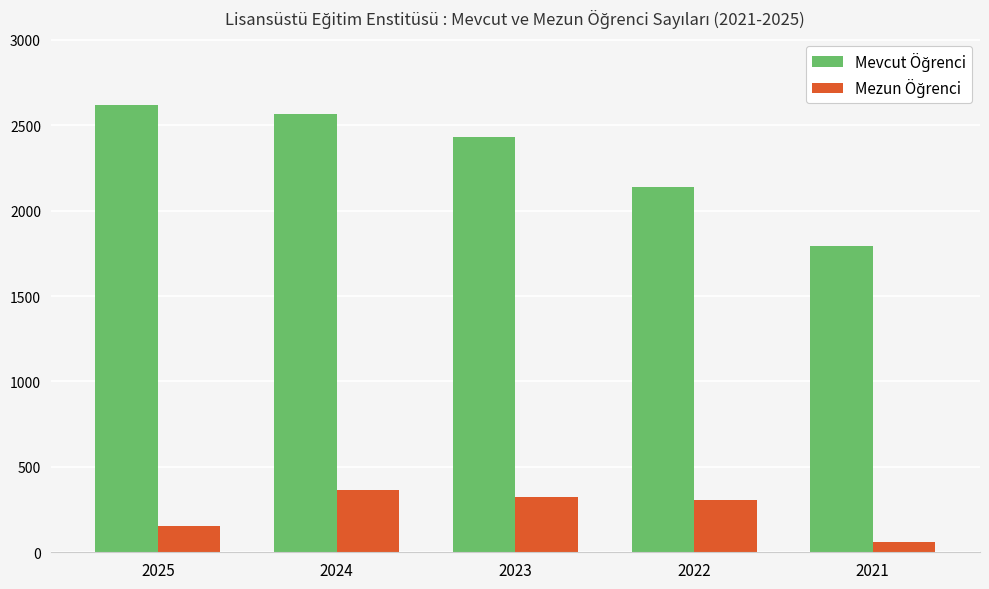

How many groups of bars are there?

5